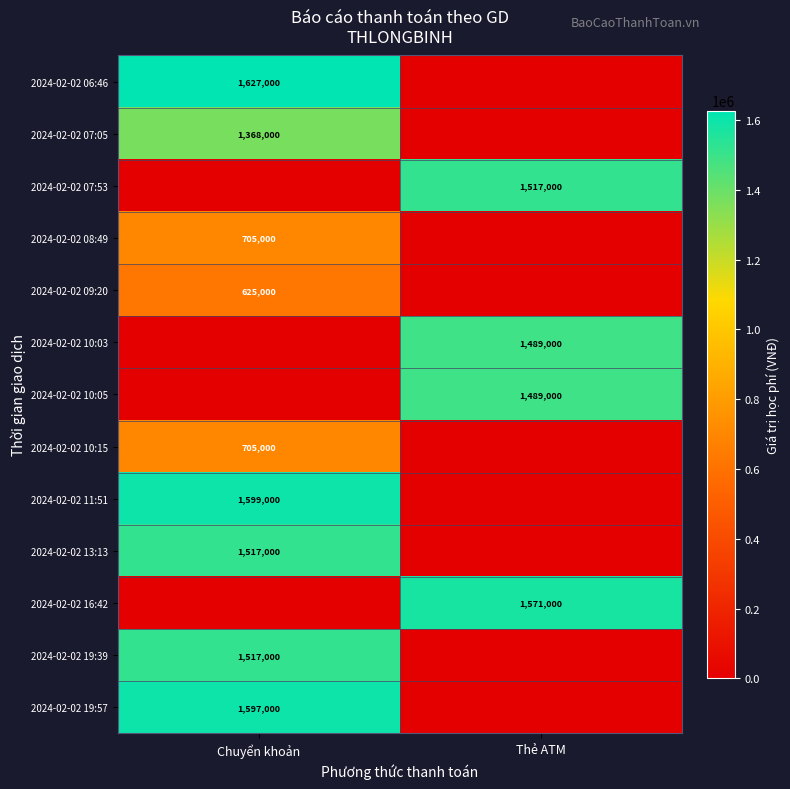

The 2024-02-02 19:57 series shows 1597000 at Chuyển khoản. True or false?

True